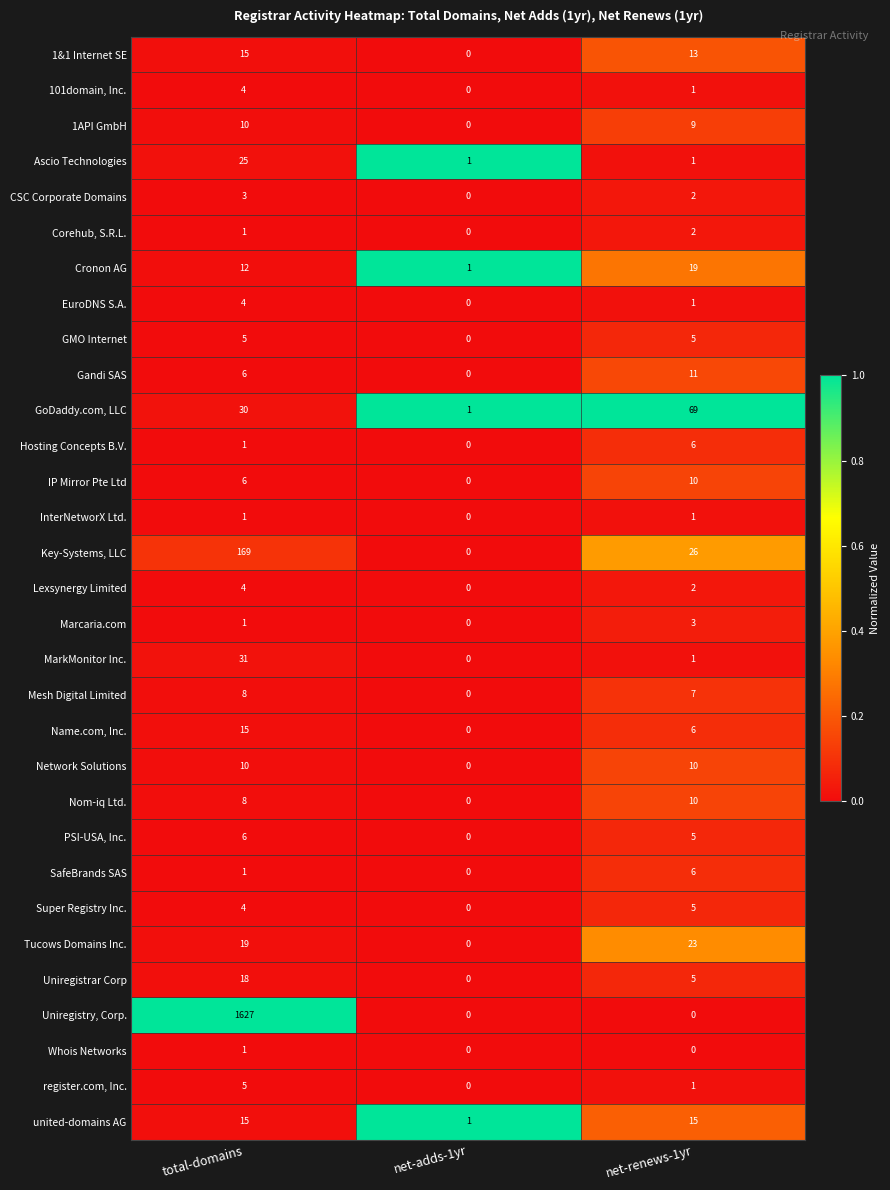

What is the maximum value shown in the chart?

1627